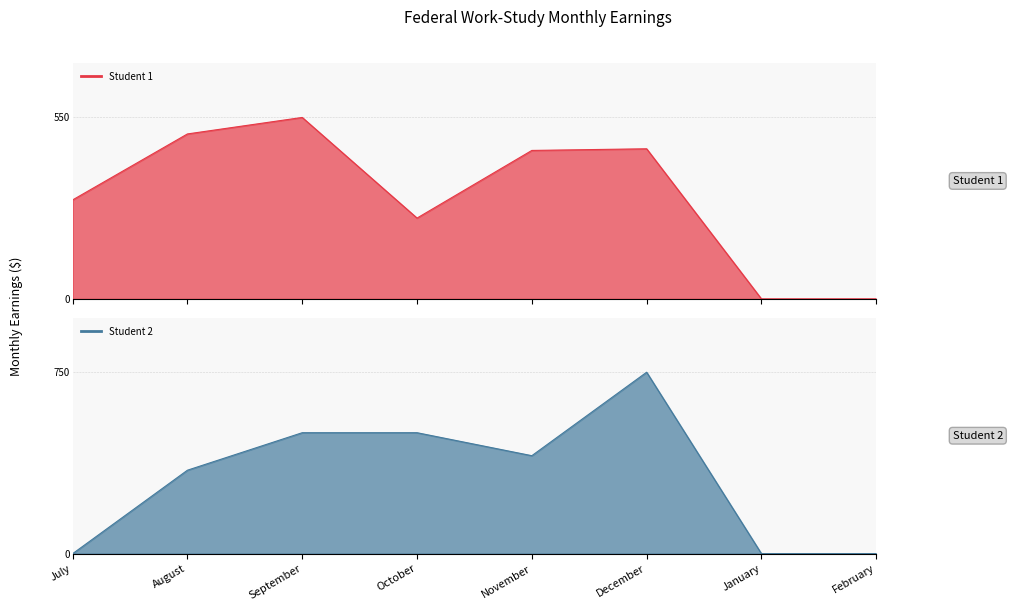

How many categories are shown in the chart?

8